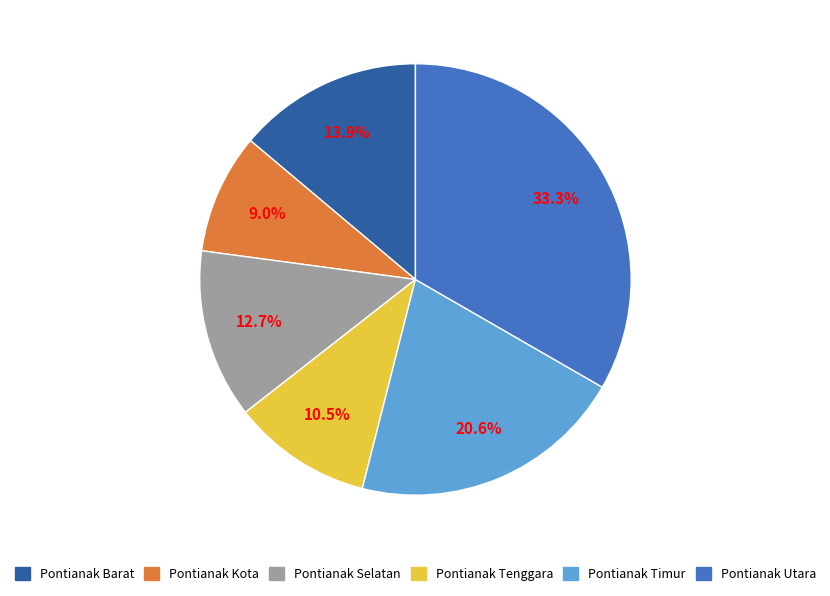

What percentage is the Pontianak Timur slice, to the nearest percent?

21%